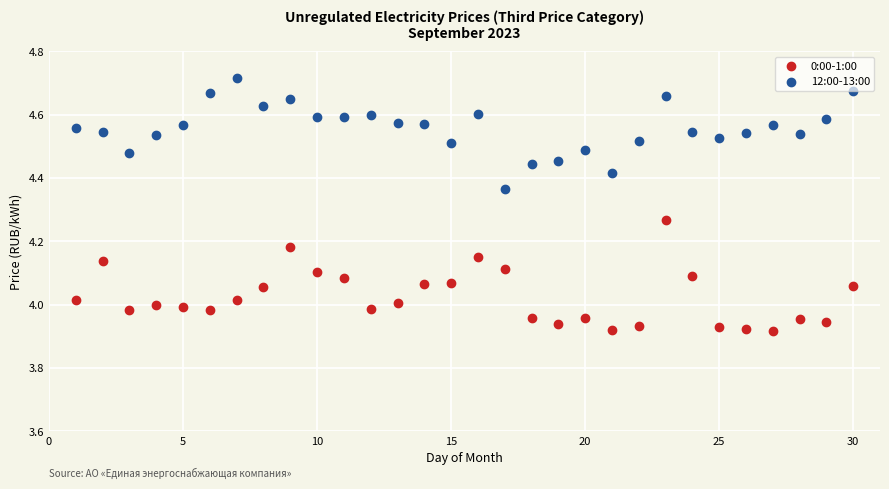

Which series reaches the minimum Y coordinate?

0:00-1:00